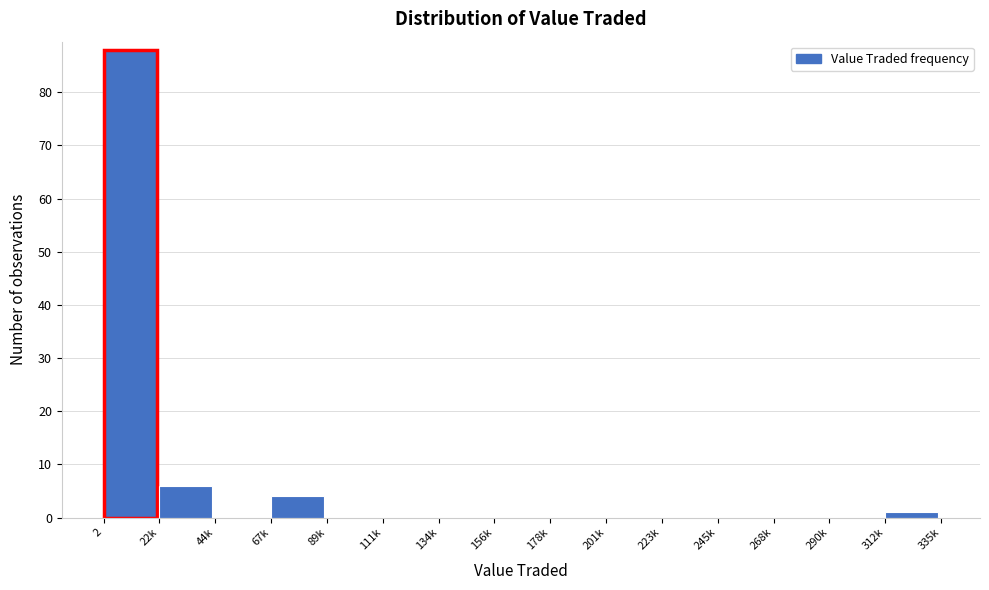

Reading left to right, transcribe all the data shown in this chart.

2=88	22k=6	44k=0	67k=4	89k=0	111k=0	134k=0	156k=0	178k=0	201k=0	223k=0	245k=0	268k=0	290k=0	312k=1